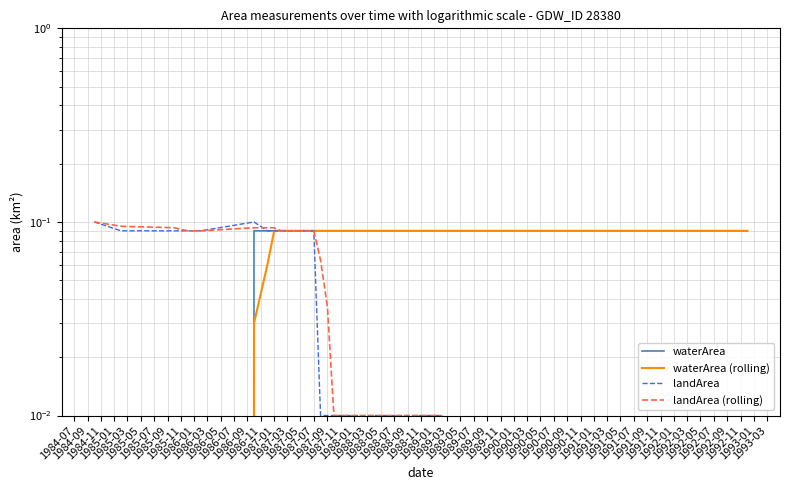

True or false: landArea and landArea (rolling) cross at least once.

True